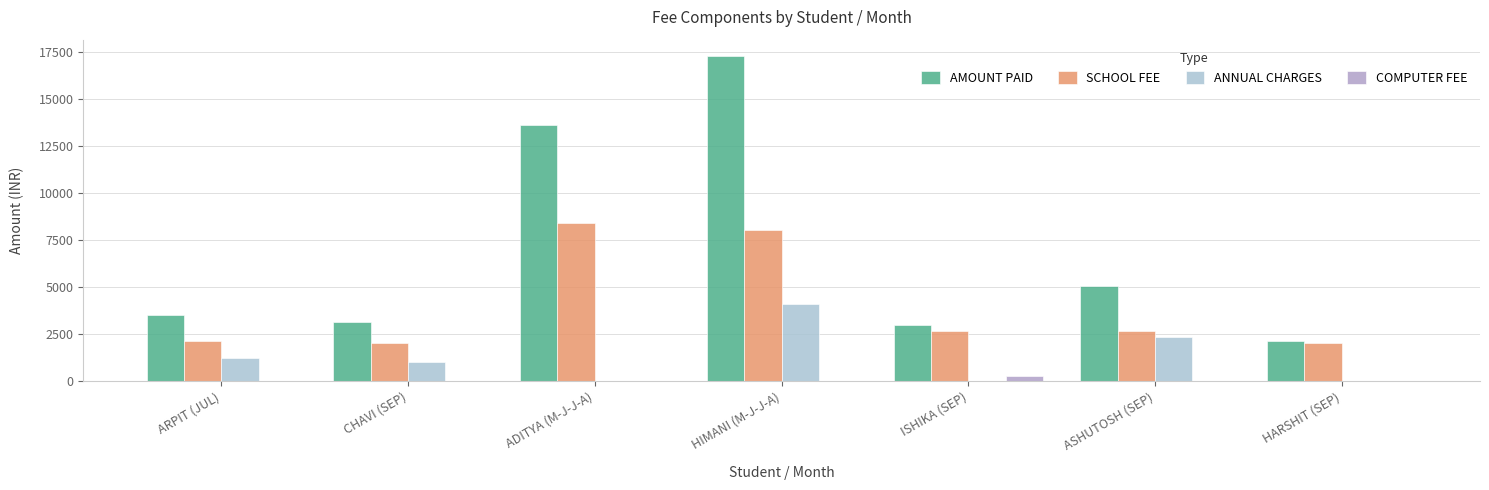

What are all the series names shown in the legend?

AMOUNT PAID, SCHOOL FEE, ANNUAL CHARGES, COMPUTER FEE